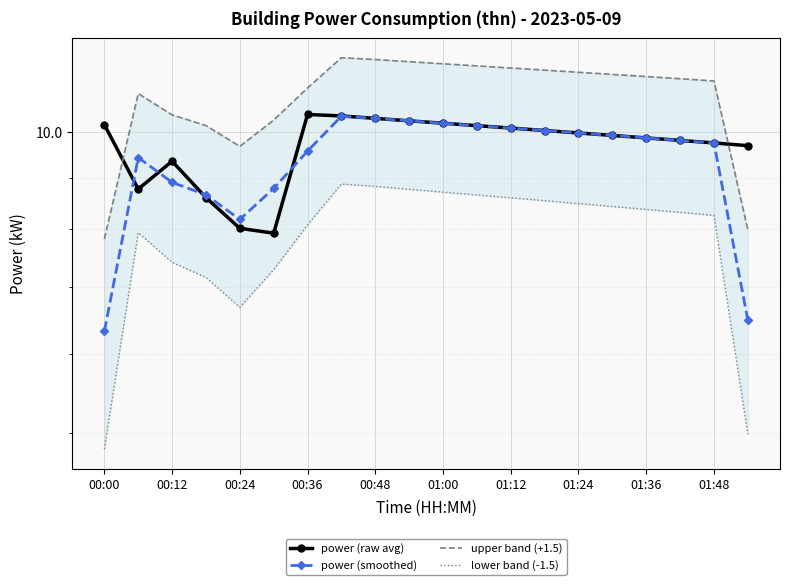

Which series has the widest spread of values?

power (smoothed)